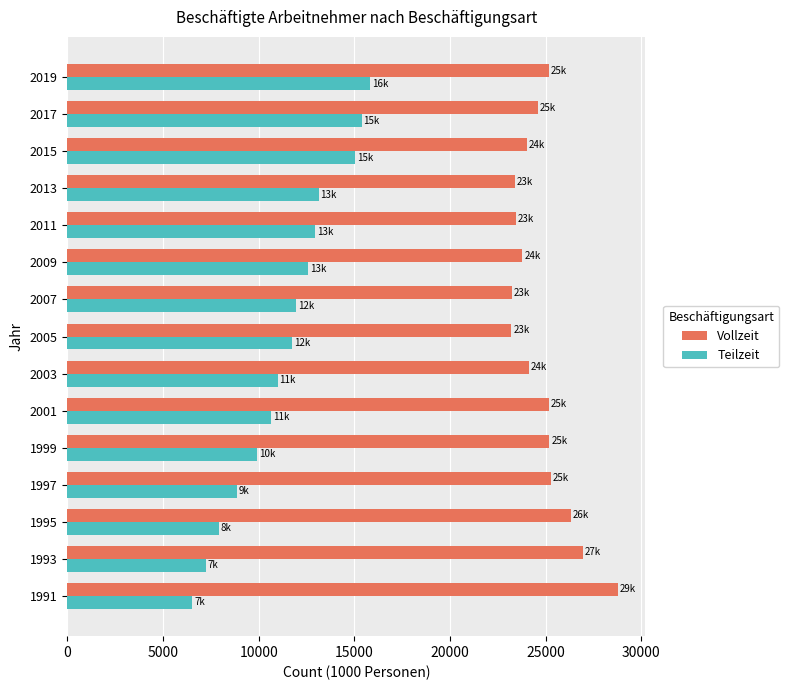

Rank the series by their maximum value, from highest to lowest.

Vollzeit, Teilzeit